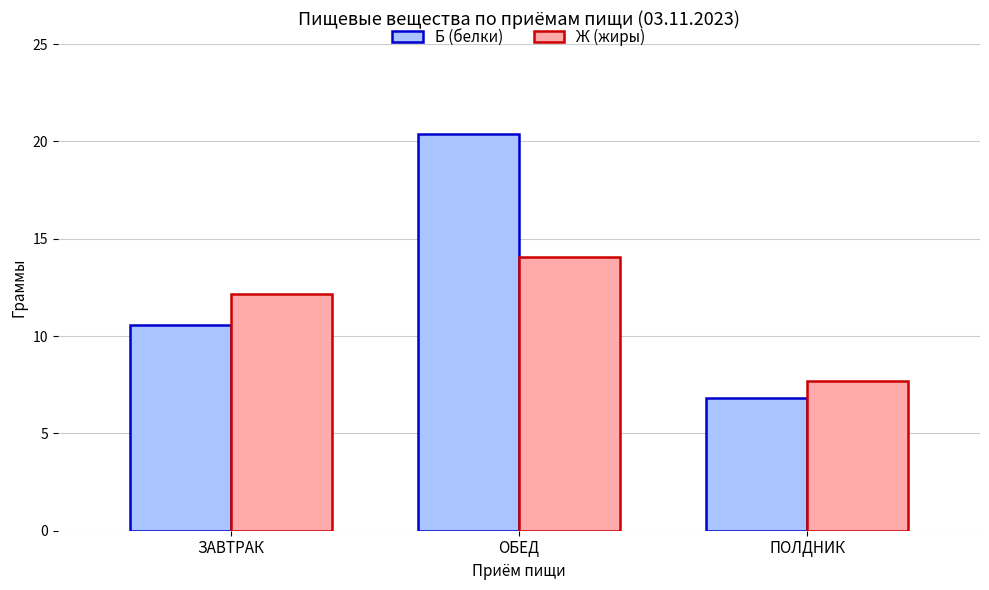

What is the label of the 1st bar from the right?

ПОЛДНИК